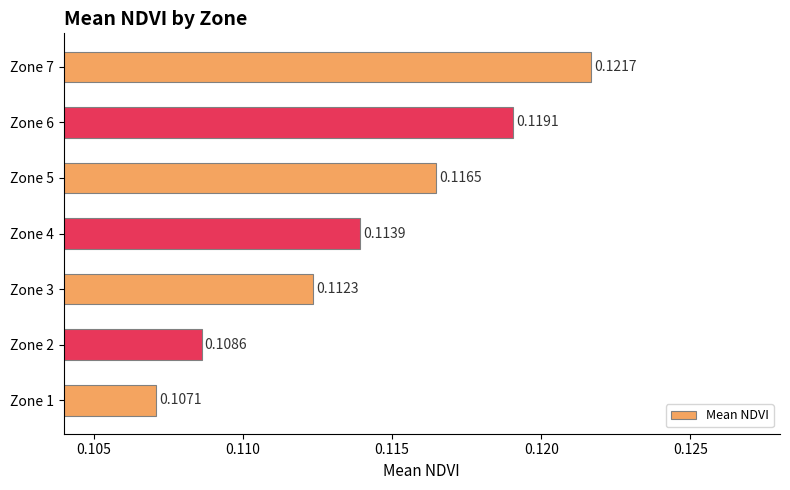

List the labels in order of value, smallest first.

Zone 1, Zone 2, Zone 3, Zone 4, Zone 5, Zone 6, Zone 7